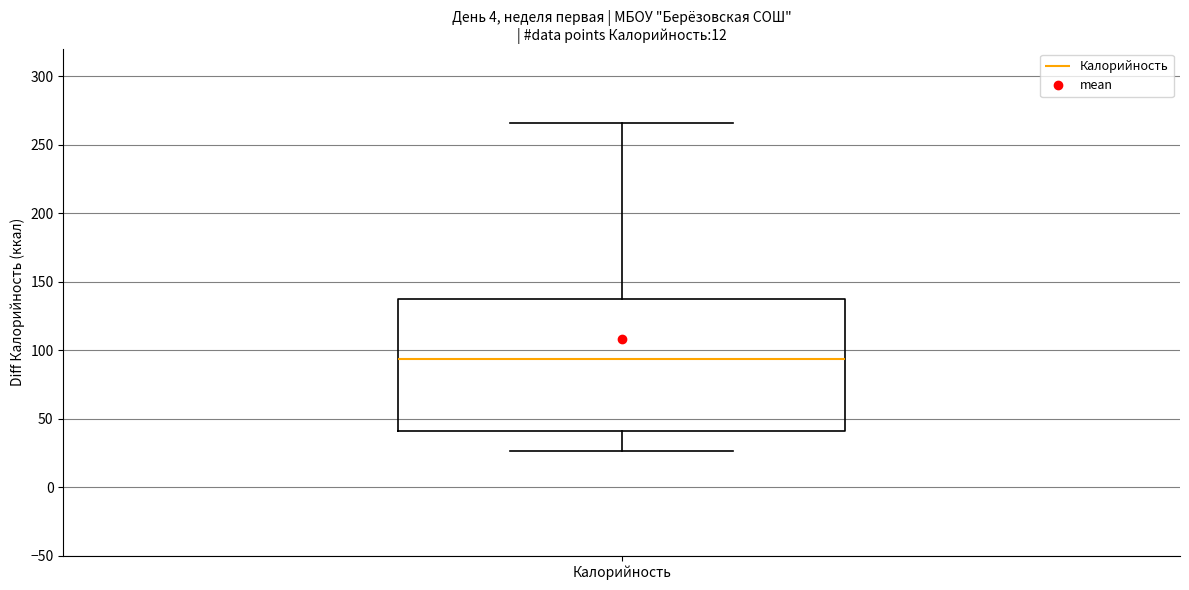

Transcribe this box plot: give where the median line is, the range the box spans, and where the two whiskers end, as read against the y-axis. The values are not printed on the chart, so give them approximately, as read against the axis.

median 95, box 40 to 135, whiskers 25 to 265